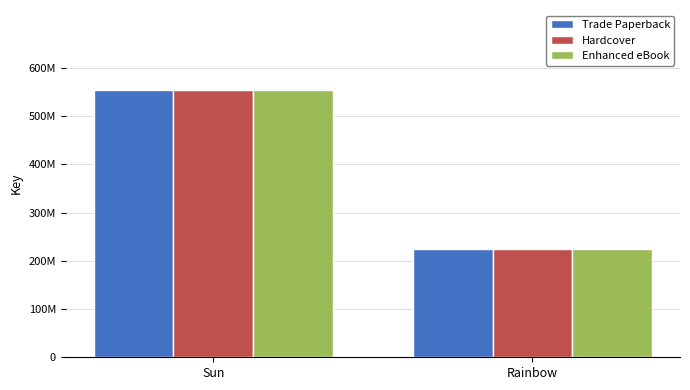

Is the value of Hardcover at Sun greater than the value of Enhanced eBook at Rainbow?

Yes